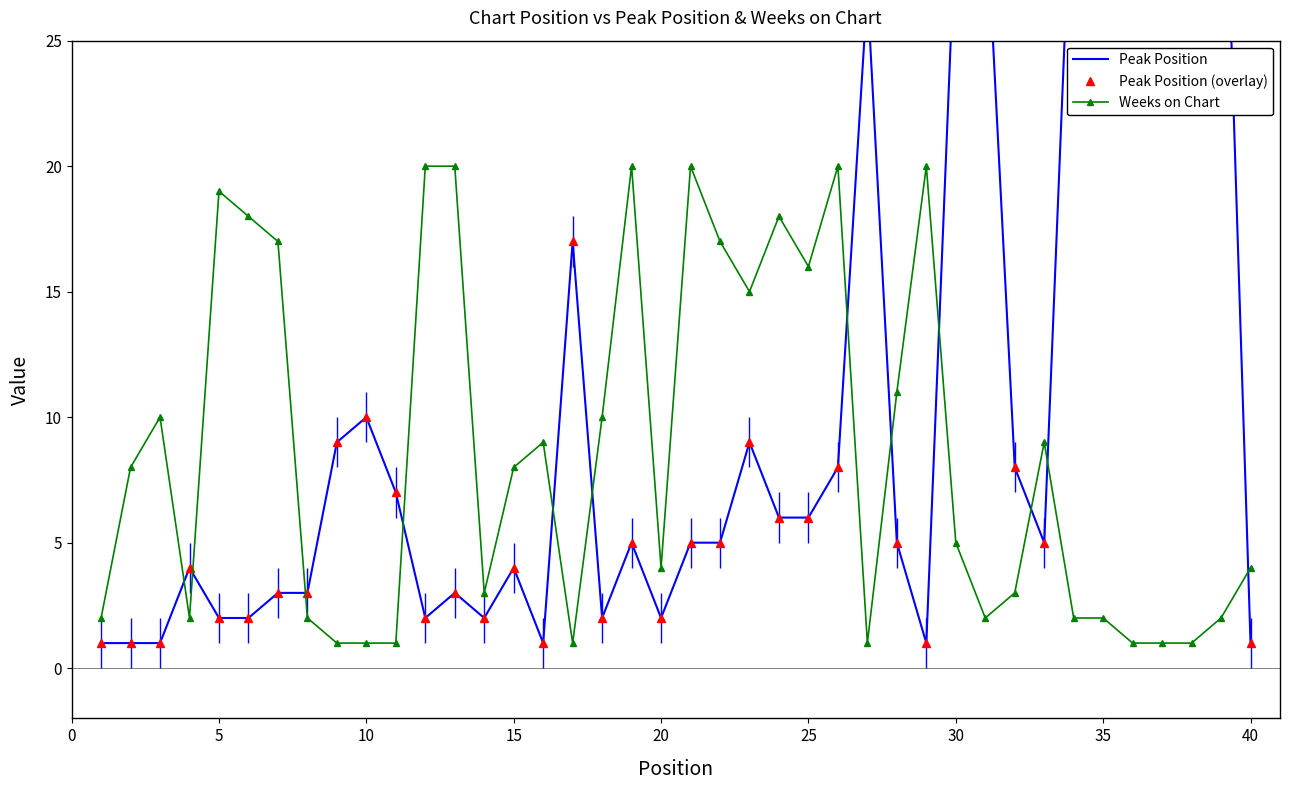

Reading left to right, list all the values displayed in this chart.

Peak Position: 1	1	1	4	2	2	3	3	9	10	7	2	3	2	4	1	17	2	5	2	5	5	9	6	6	8	27	5	1	30	31	8	5	34	35	36	37	38	38	1
Peak Position (overlay): 1	1	1	4	2	2	3	3	9	10	7	2	3	2	4	1	17	2	5	2	5	5	9	6	6	8	27	5	1	30	31	8	5	34	35	36	37	38	38	1
Weeks on Chart: 2	8	10	2	19	18	17	2	1	1	1	20	20	3	8	9	1	10	20	4	20	17	15	18	16	20	1	11	20	5	2	3	9	2	2	1	1	1	2	4